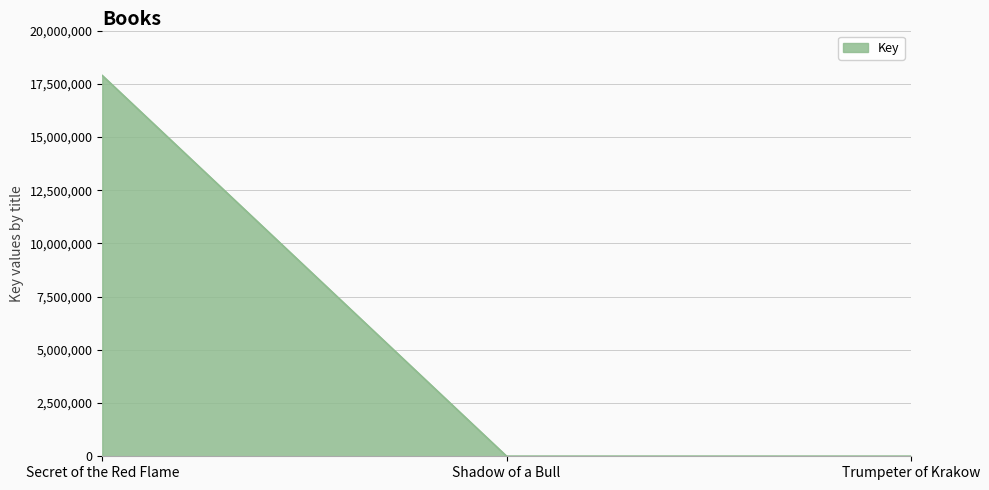

What is the greatest value displayed?

17889260